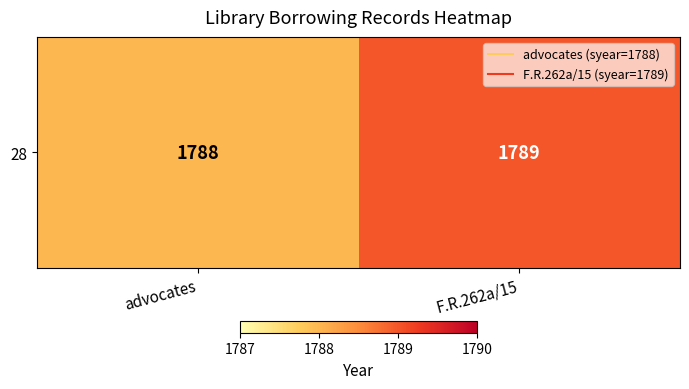

Is it true that the value at F.R.262a/15 is 2639?

False